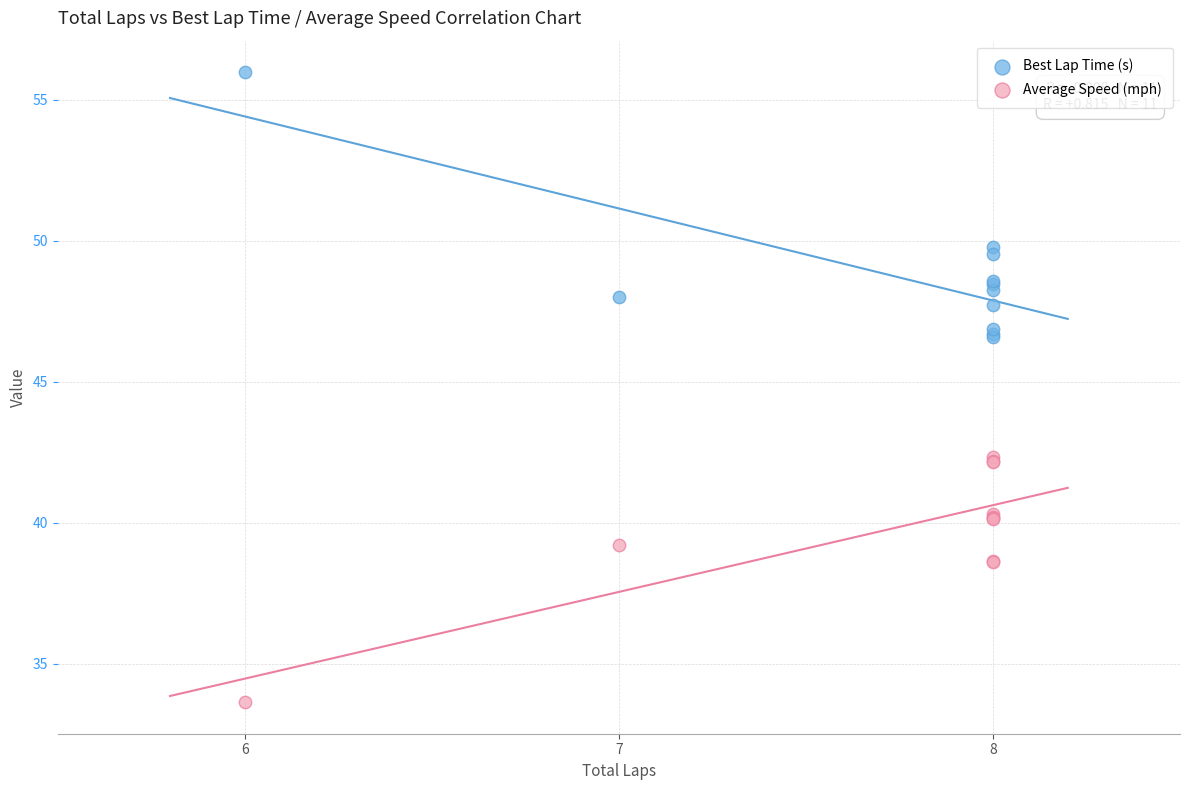

Which series reaches the minimum Y coordinate?

Average Speed (mph)